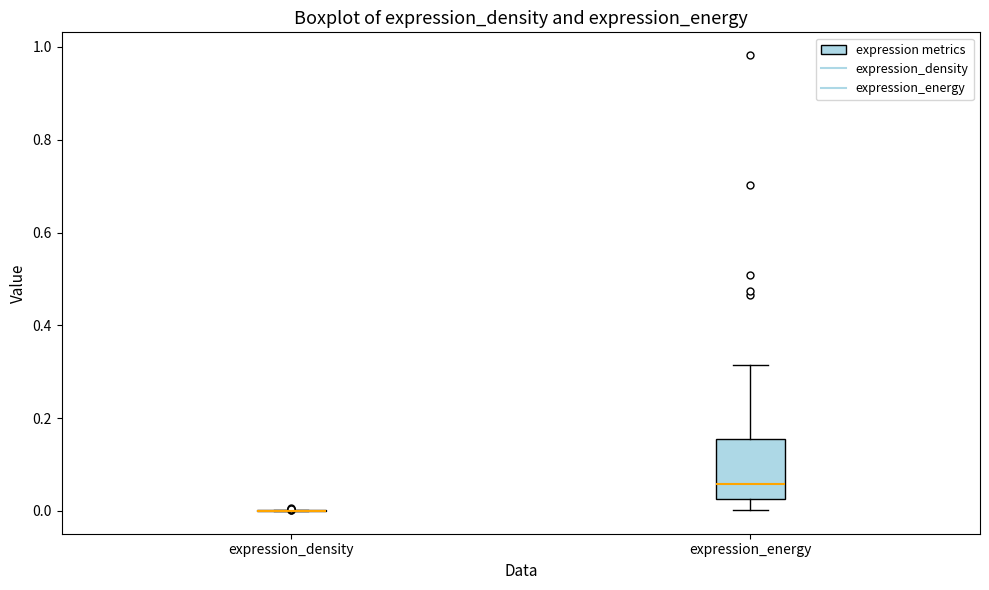

Reading left to right, transcribe this box plot: for each box, give where its median line is, the range the box spans, and where its two whiskers end, as read against the y-axis. The values are not printed on the chart, so give them approximately, as read against the axis.

expression_density: box collapsed to a line at 0.00, whiskers 0.00 to 0.00
expression_energy: median 0.06, box 0.02 to 0.16, whiskers 0.00 to 0.32